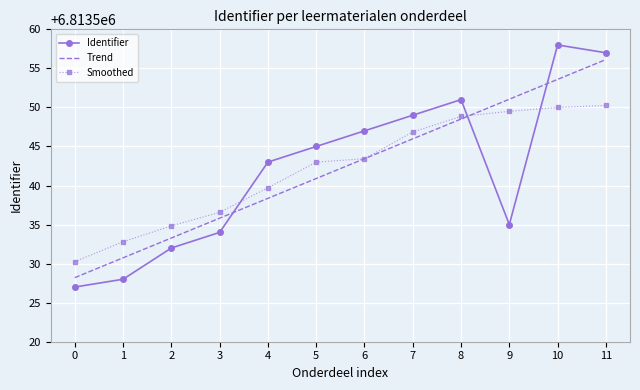

Count the number of categories in the chart.

12